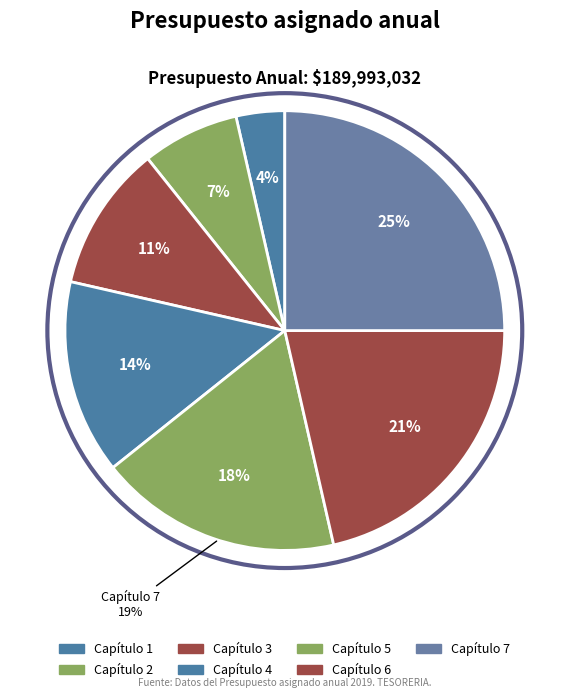

Does any single category account for the majority?

No